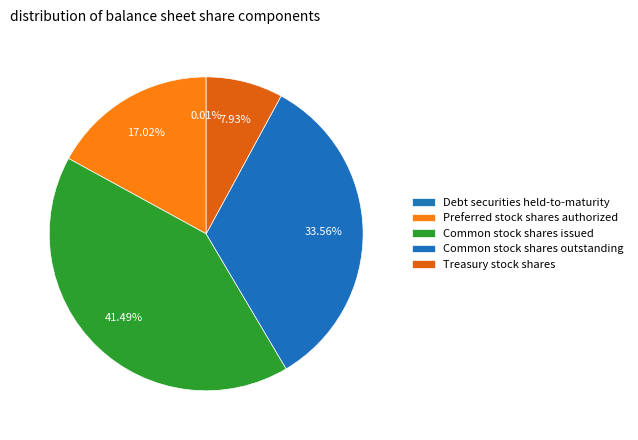

Count the number of slices in the pie.

5